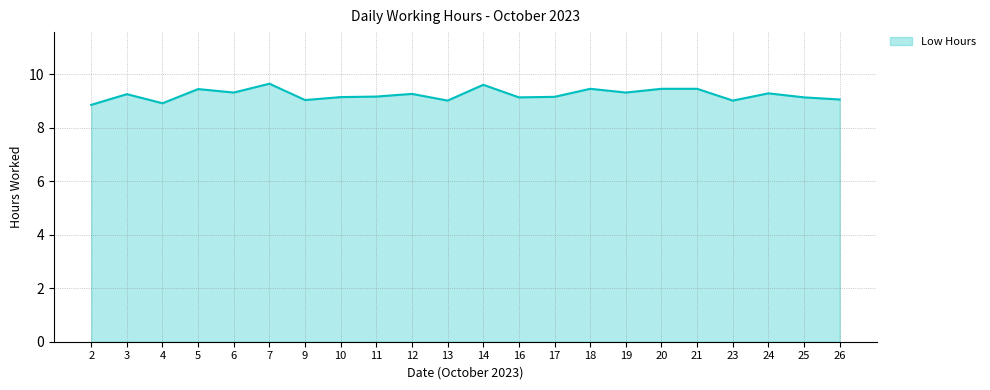

At which label does the data first exceed 9?

3